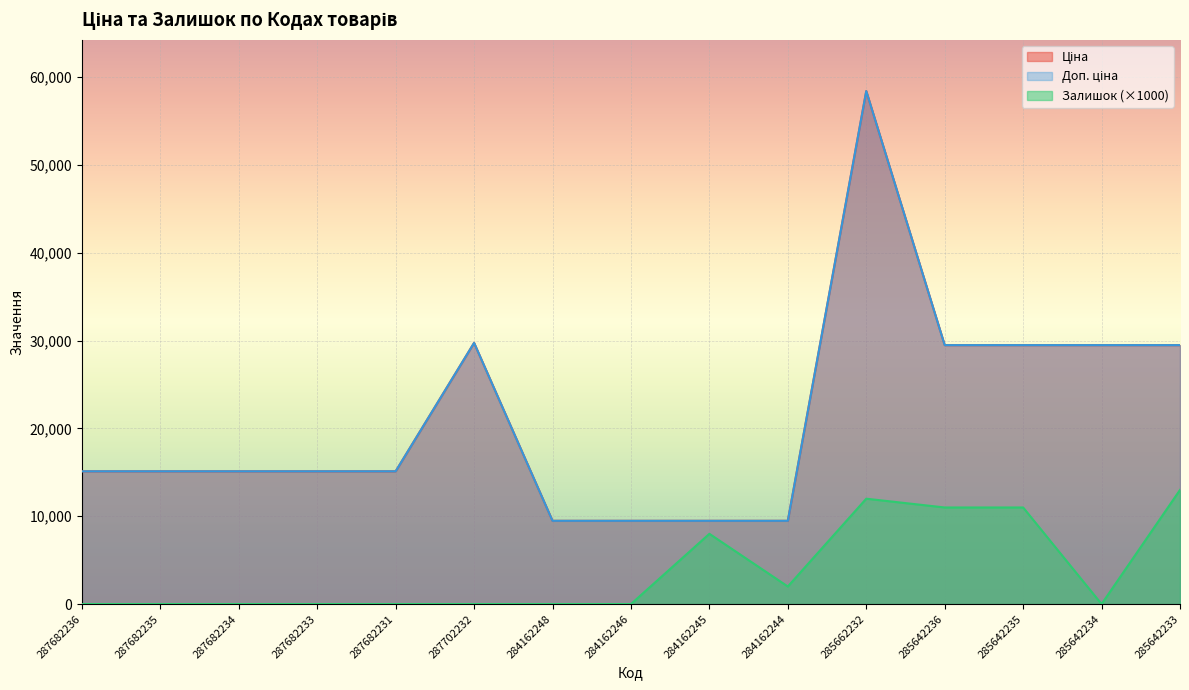

Which category has the highest value across all series?

285662232